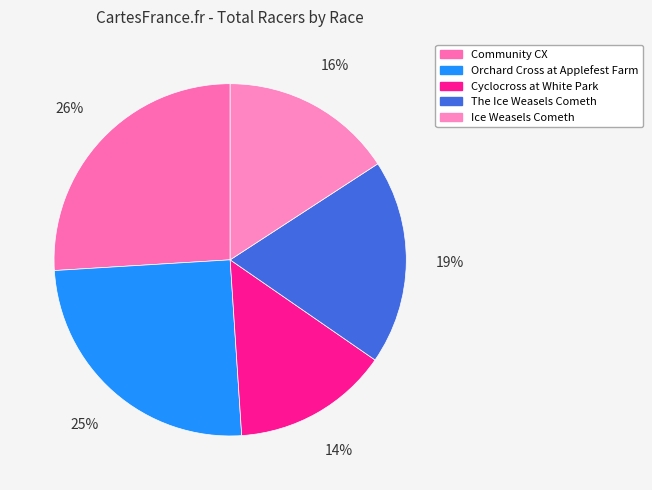

Approximately how many times larger is the value at Ice Weasels Cometh compared to Orchard Cross at Applefest Farm?

0.6